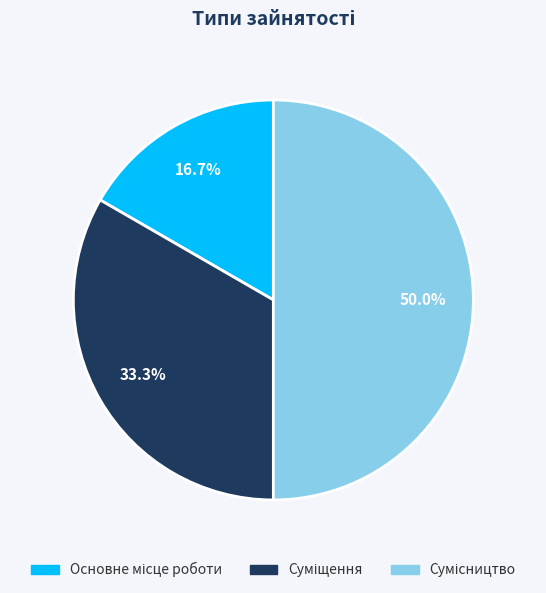

Count the number of slices in the pie.

3